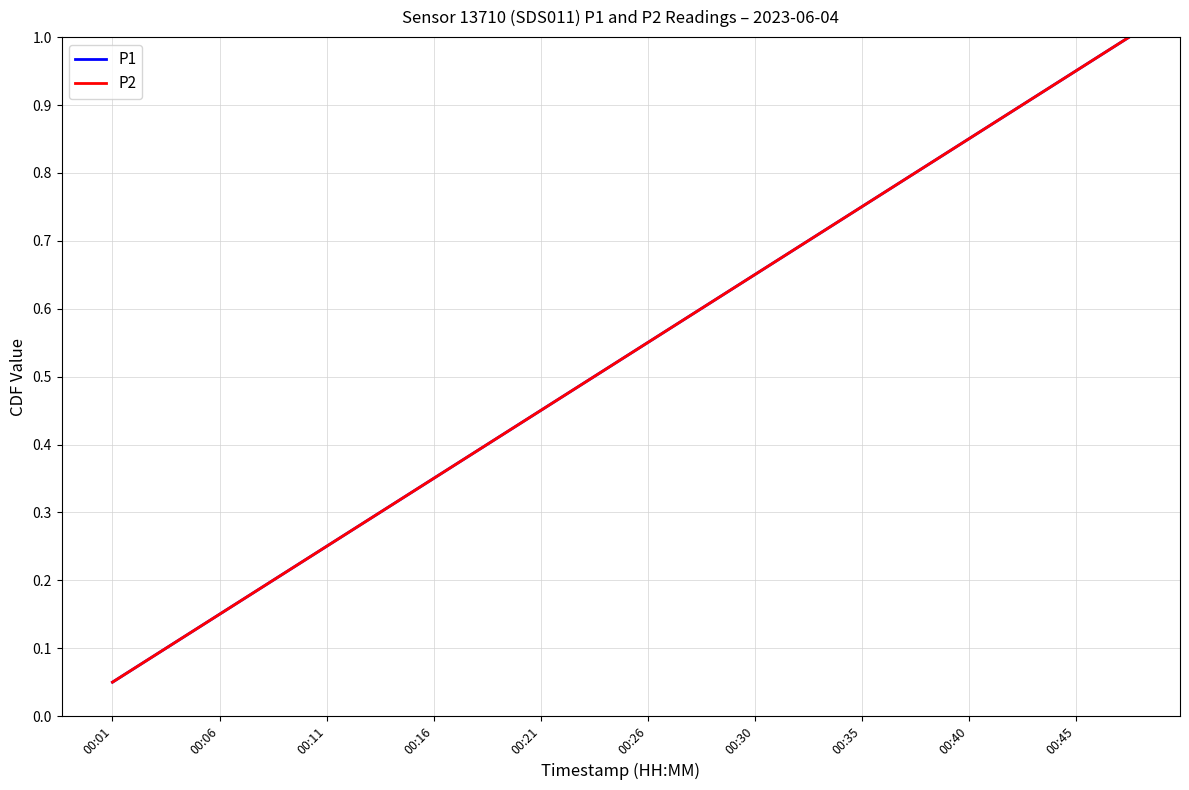

Is this an area chart (filled region under the line)?

No